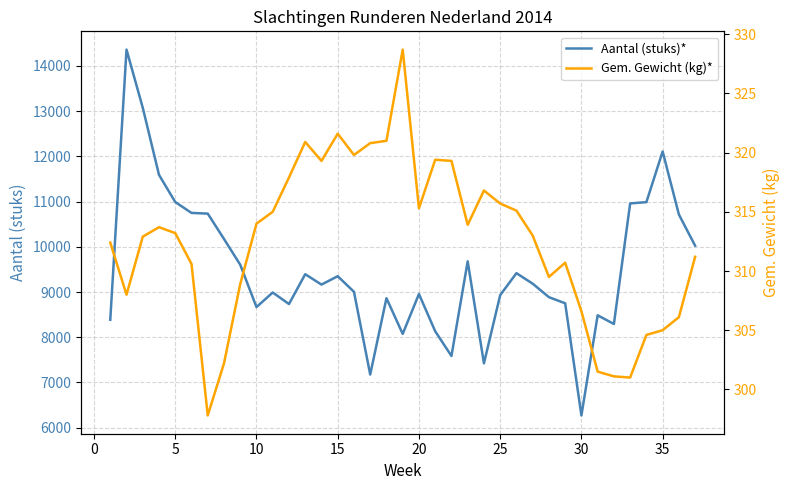

The value of Aantal (stuks)* at 5 is 10989.2. True or false?

True